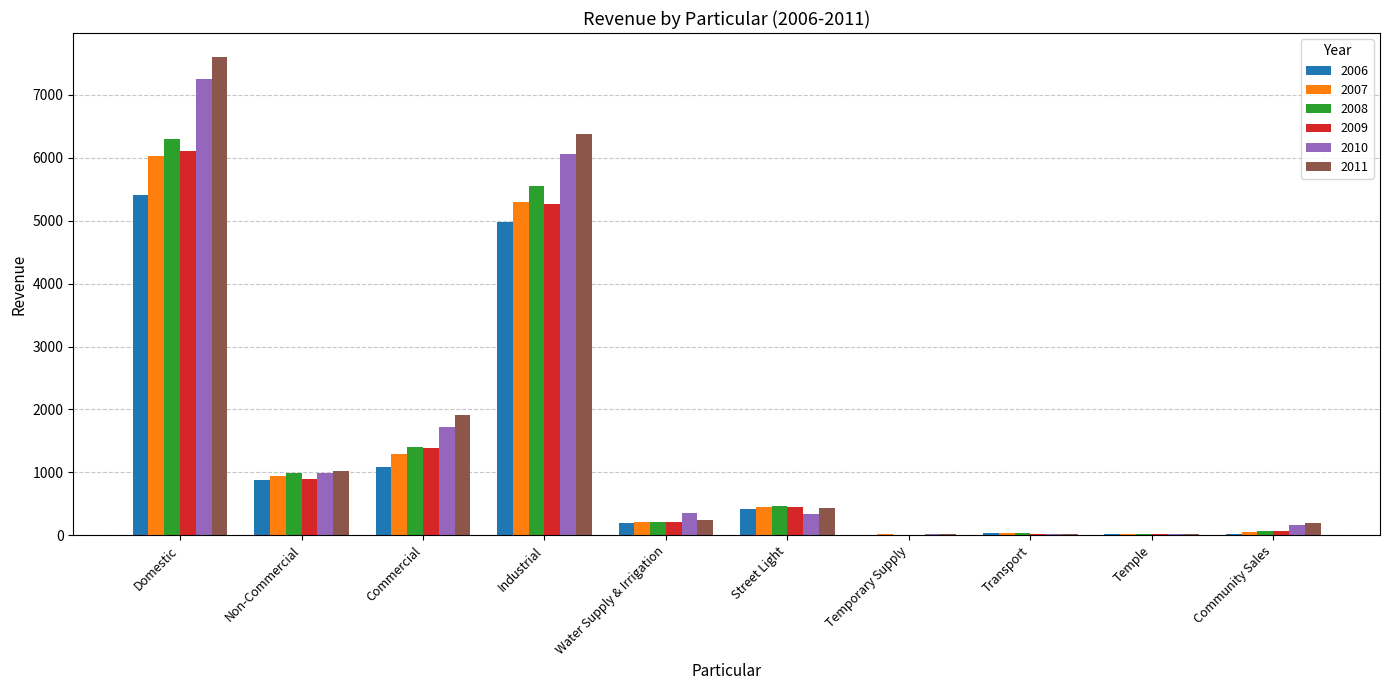

At which category is the sum across all series the highest?

Domestic